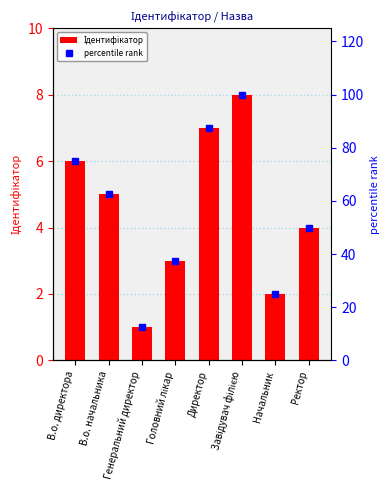

Is it true that percentile rank equals 50.0 at Ректор?

True